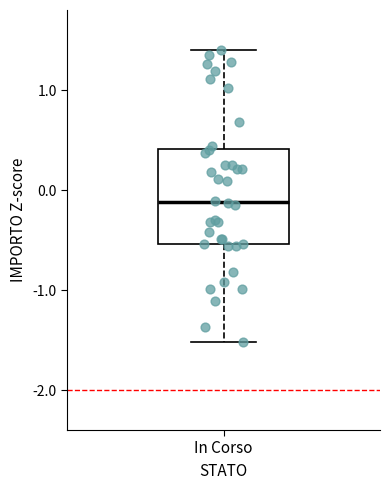

Transcribe this box plot: give where the median line is, the range the box spans, and where the two whiskers end, as read against the y-axis. The values are not printed on the chart, so give them approximately, as read against the axis.

median -0.1, box -0.5 to 0.4, whiskers -1.5 to 1.4